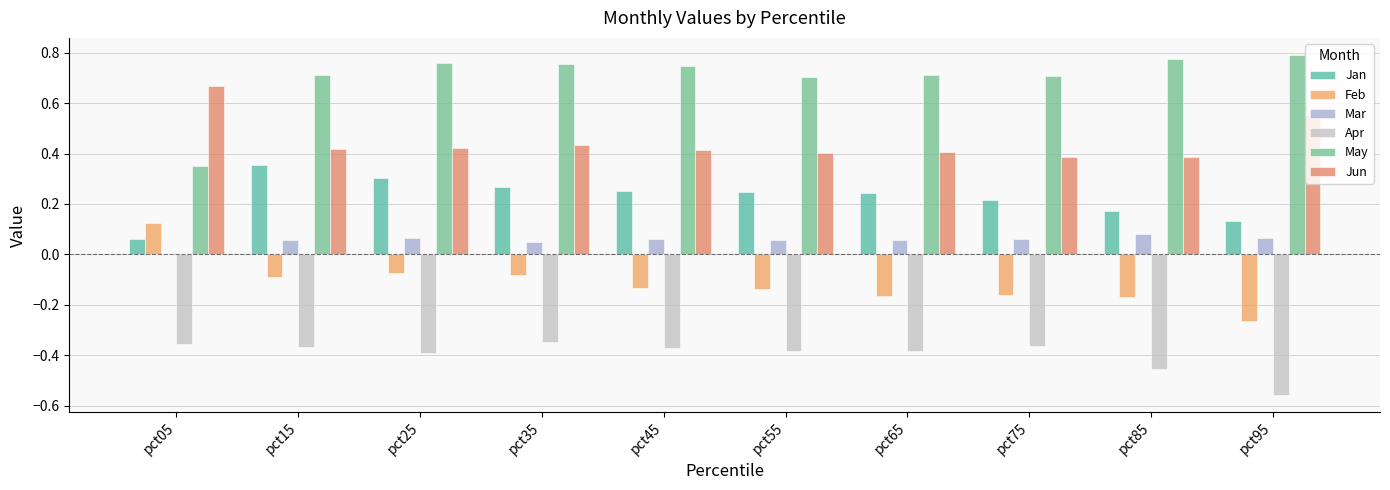

Is the value of Jun at pct65 greater than the value of May at pct15?

No